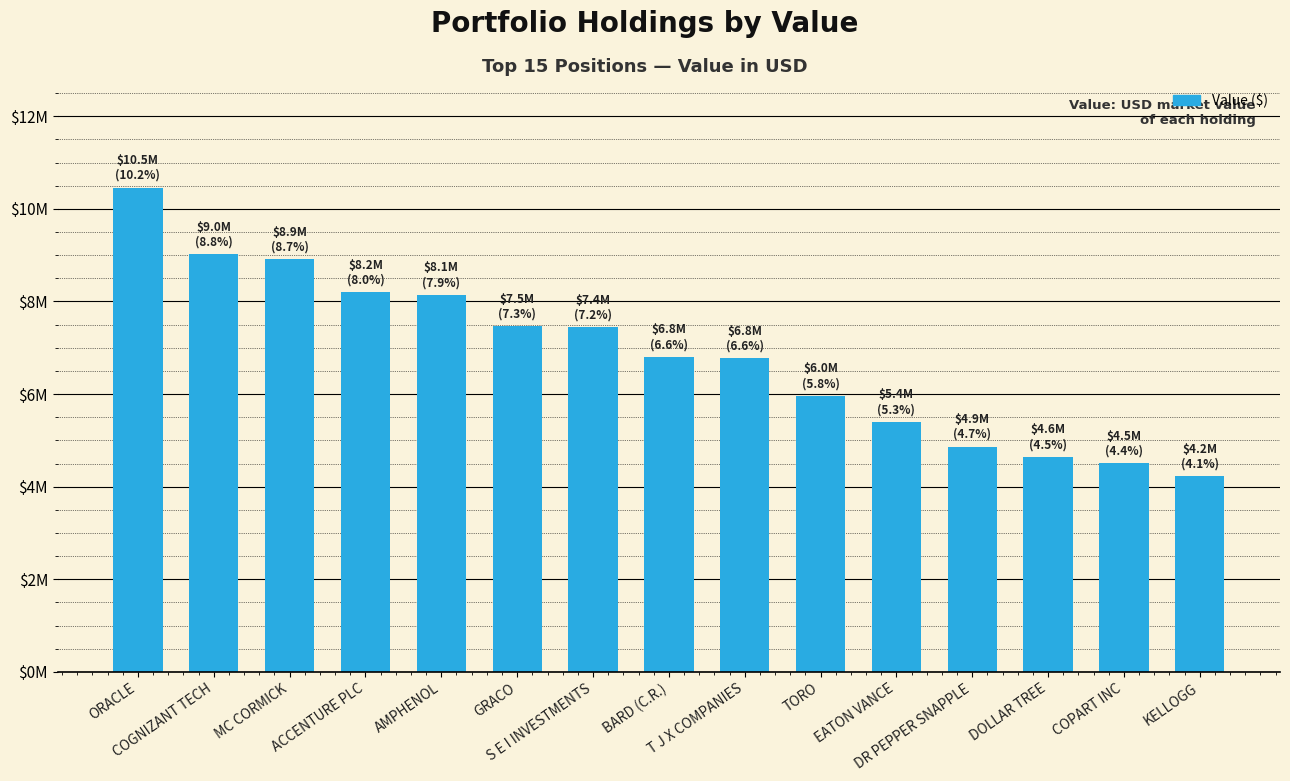

Are the bars horizontal?

No